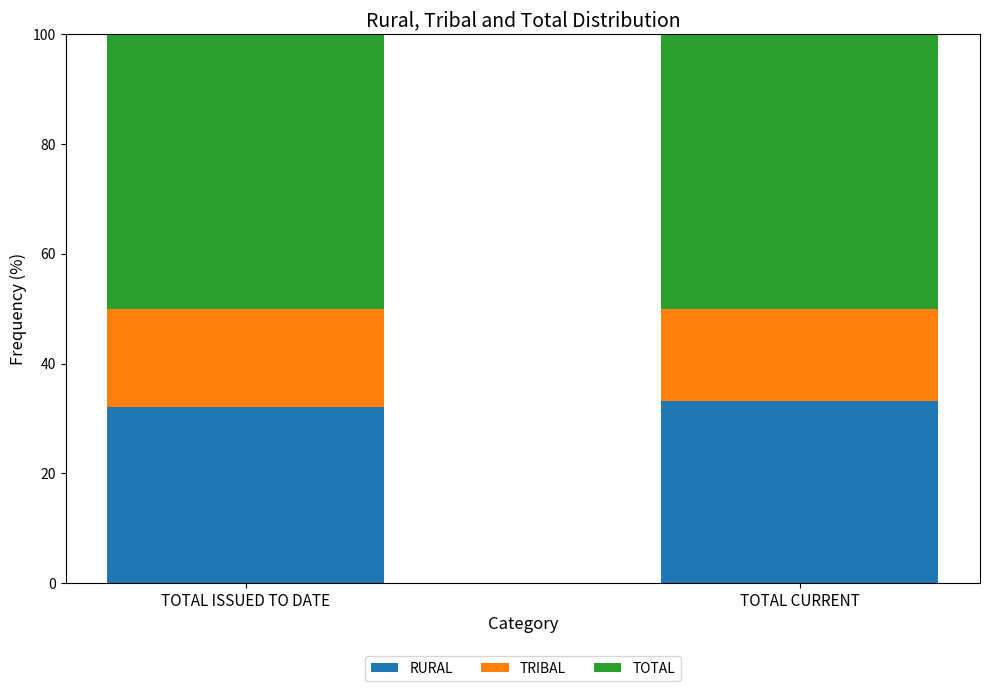

What is the total value across all series at TOTAL ISSUED TO DATE?

100.0